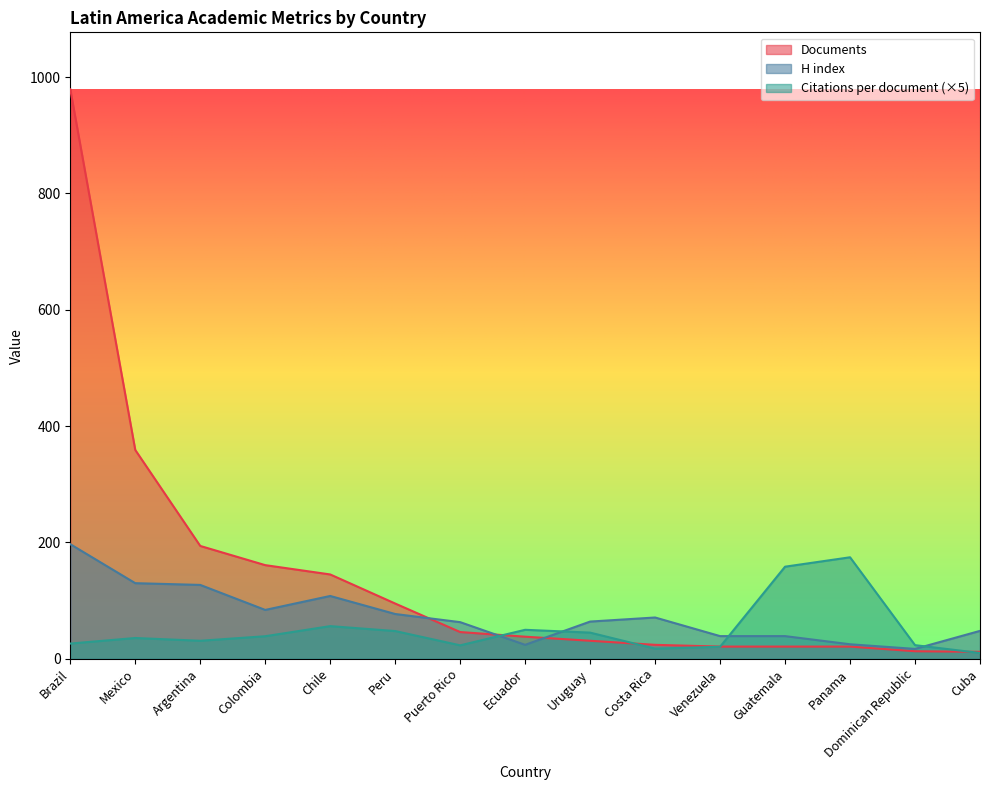

How many values in the Documents series exceed 38?

7